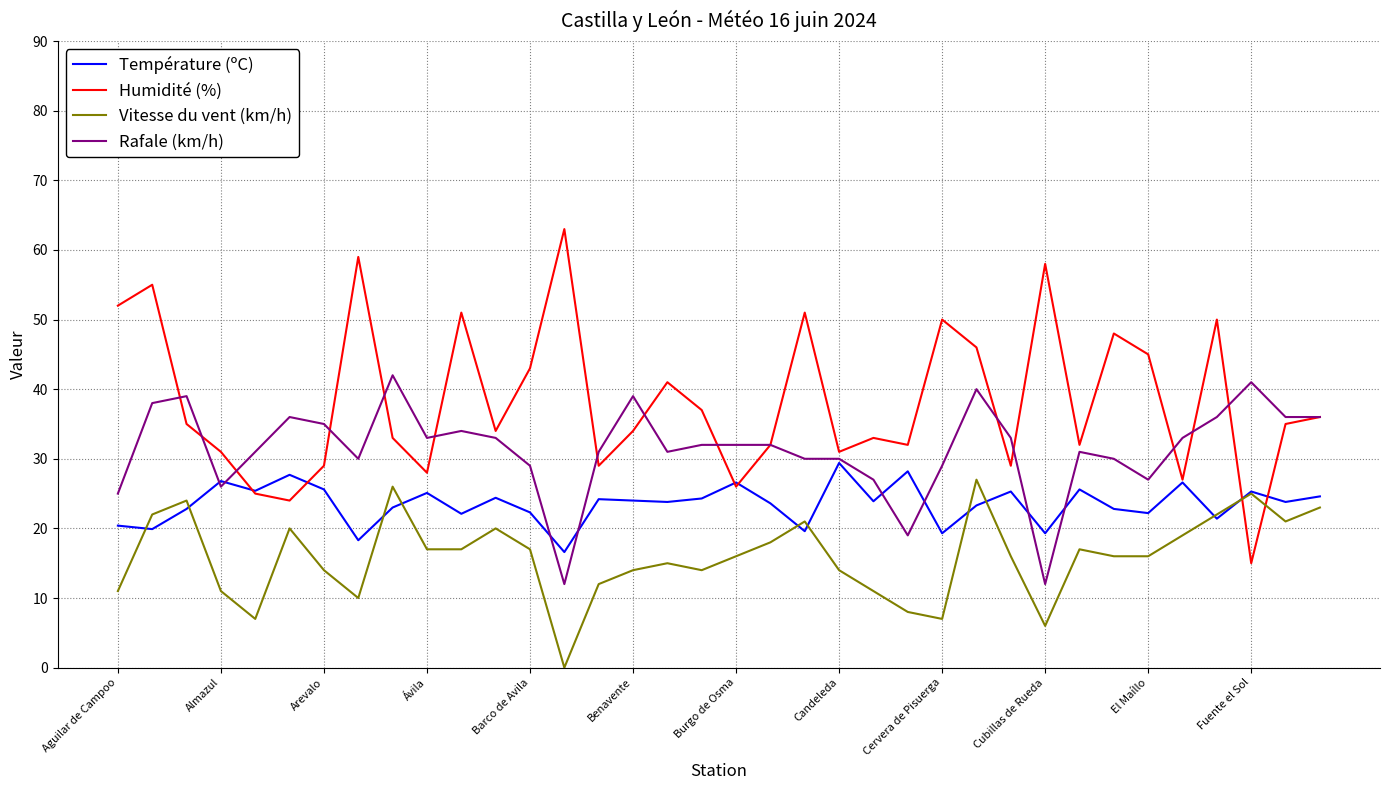

Rank the series by their average value, from highest to lowest.

Humidité (%), Rafale (km/h), Température (ºC), Vitesse du vent (km/h)